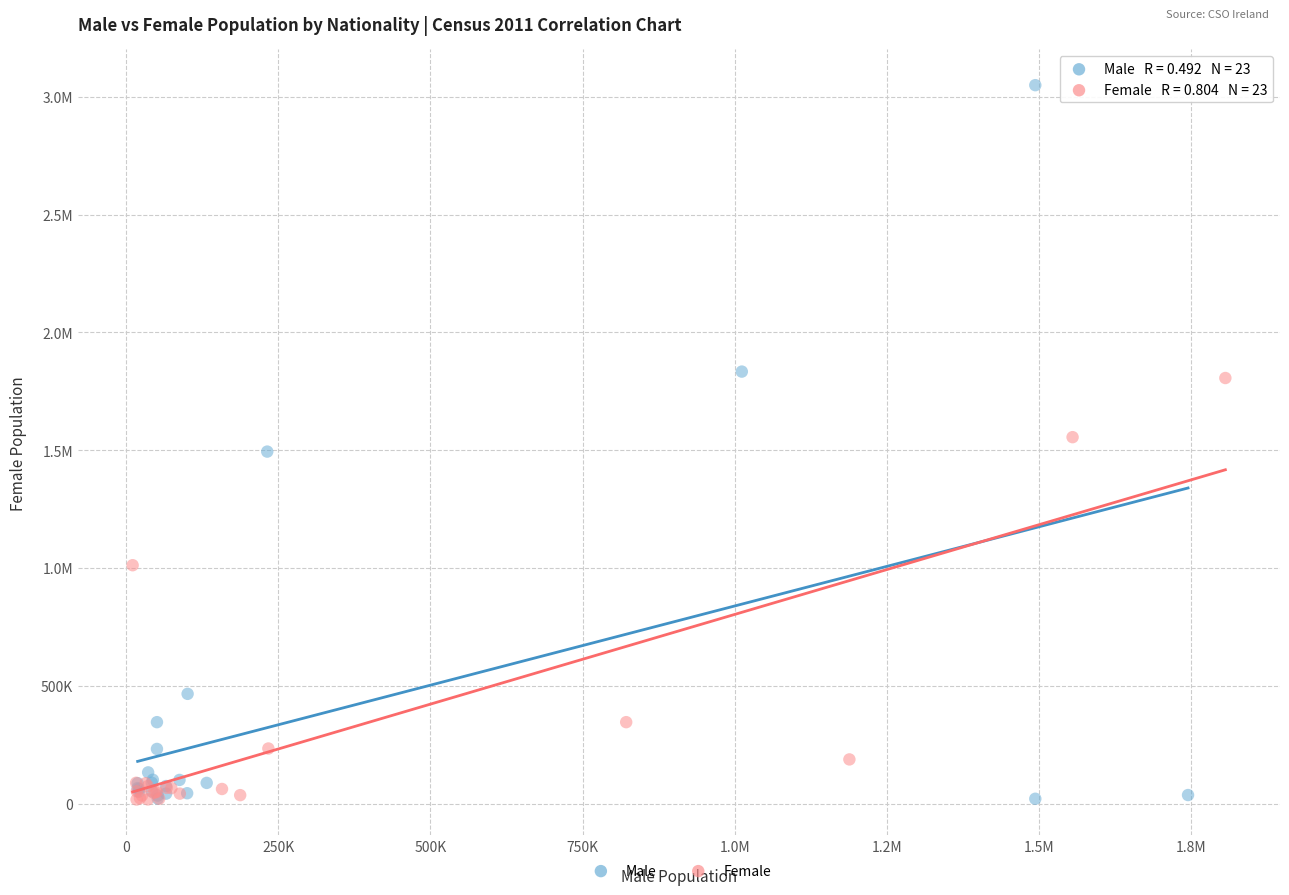

What are all the series names shown in the legend?

Male, Female